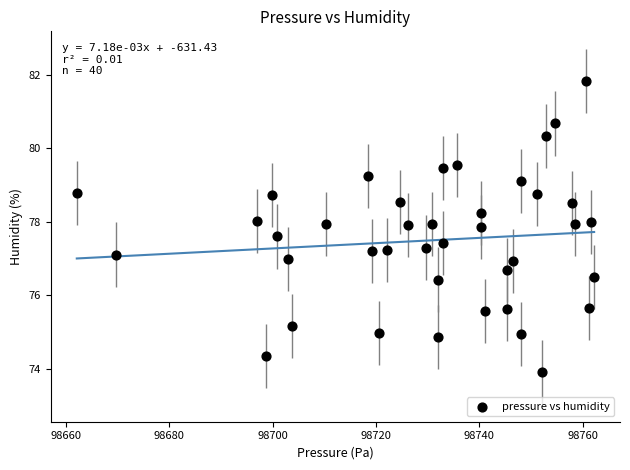

What is the range of X values (max minus min)?

100.1